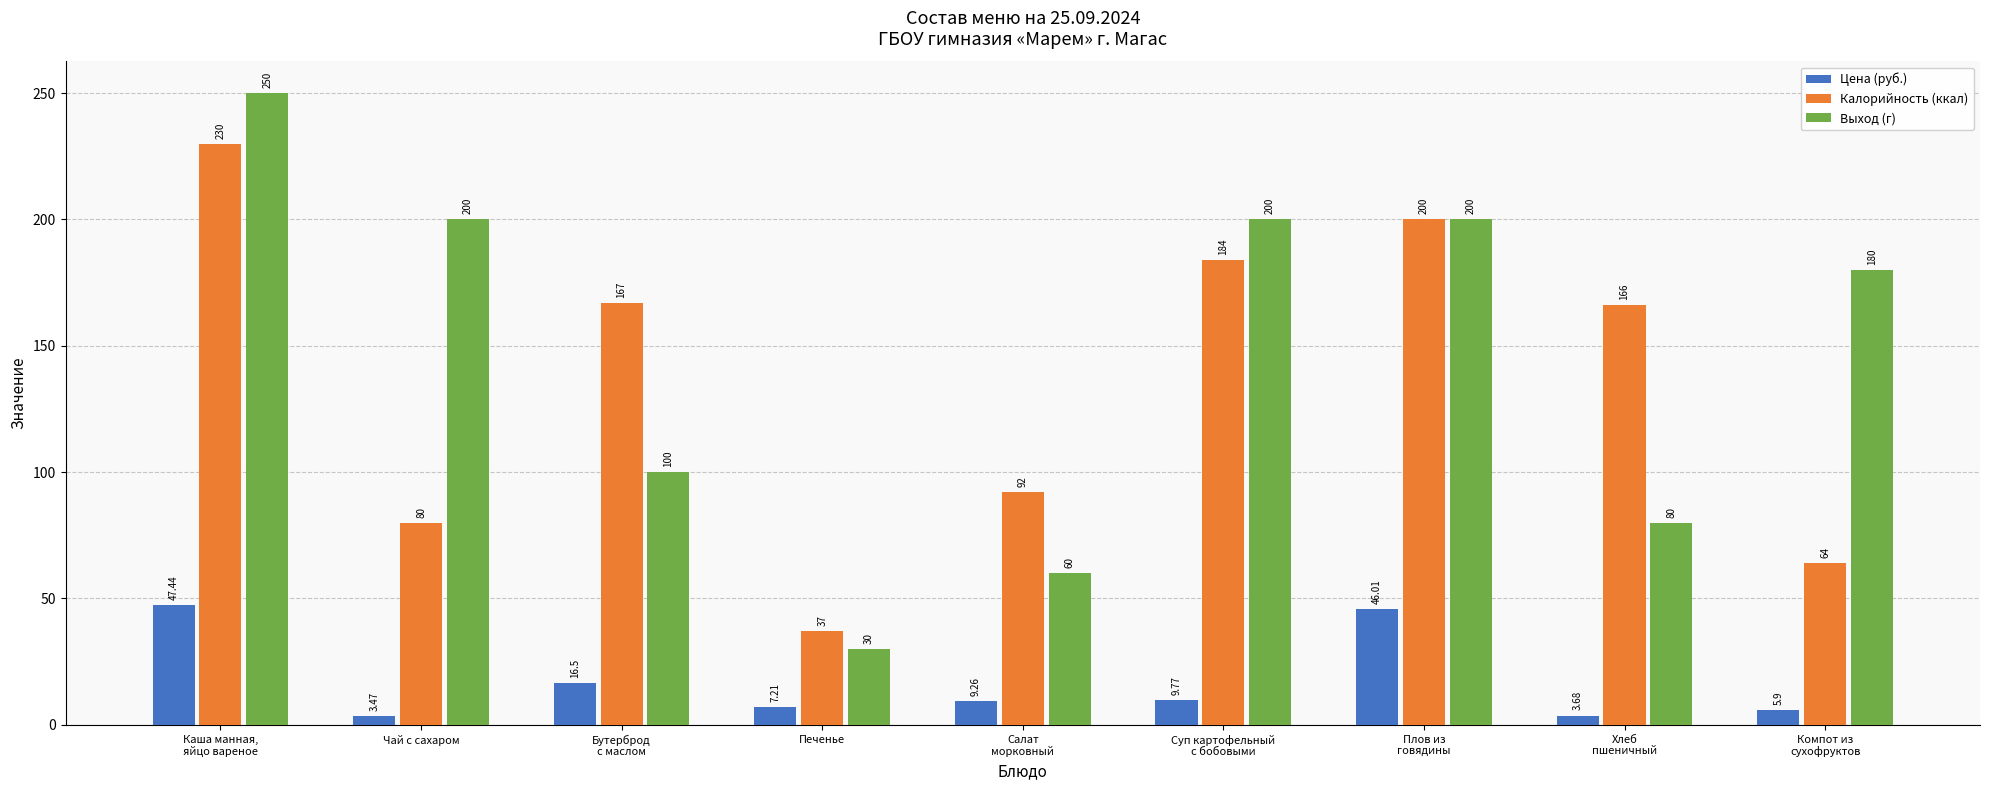

What is the value of the Калорийность (ккал) bar at the 5th from the left?

92.0